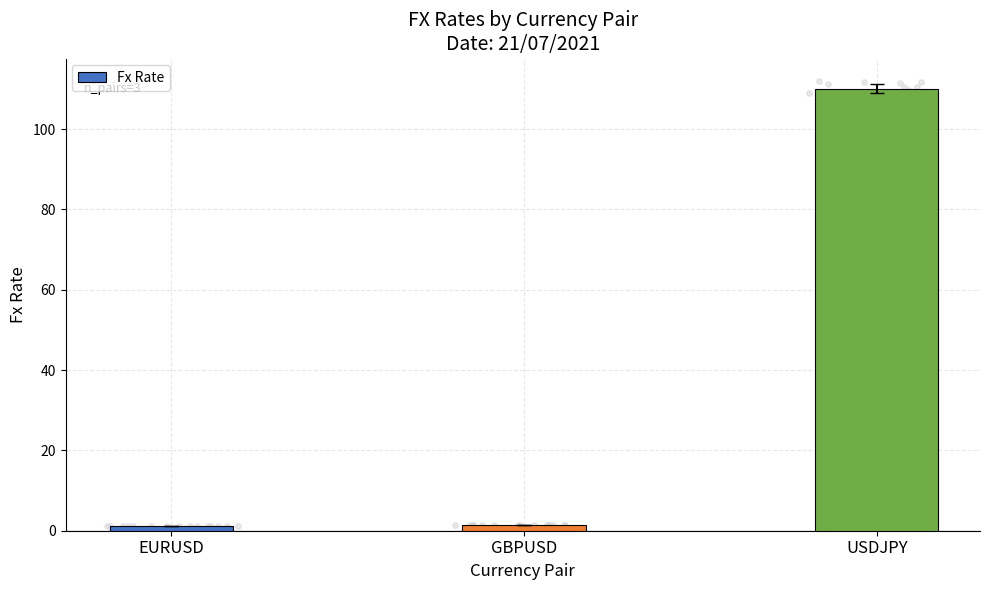

Approximately how many times larger is the value at GBPUSD compared to EURUSD?

1.2